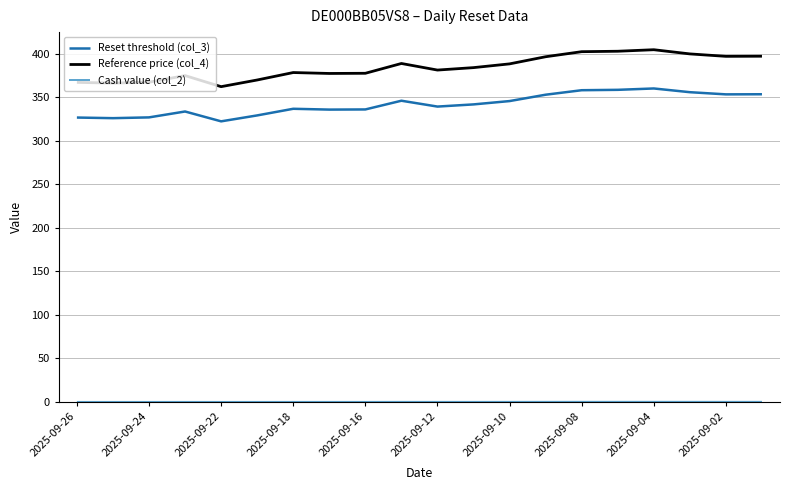

Which series has the widest spread of values?

Reference price (col_4)